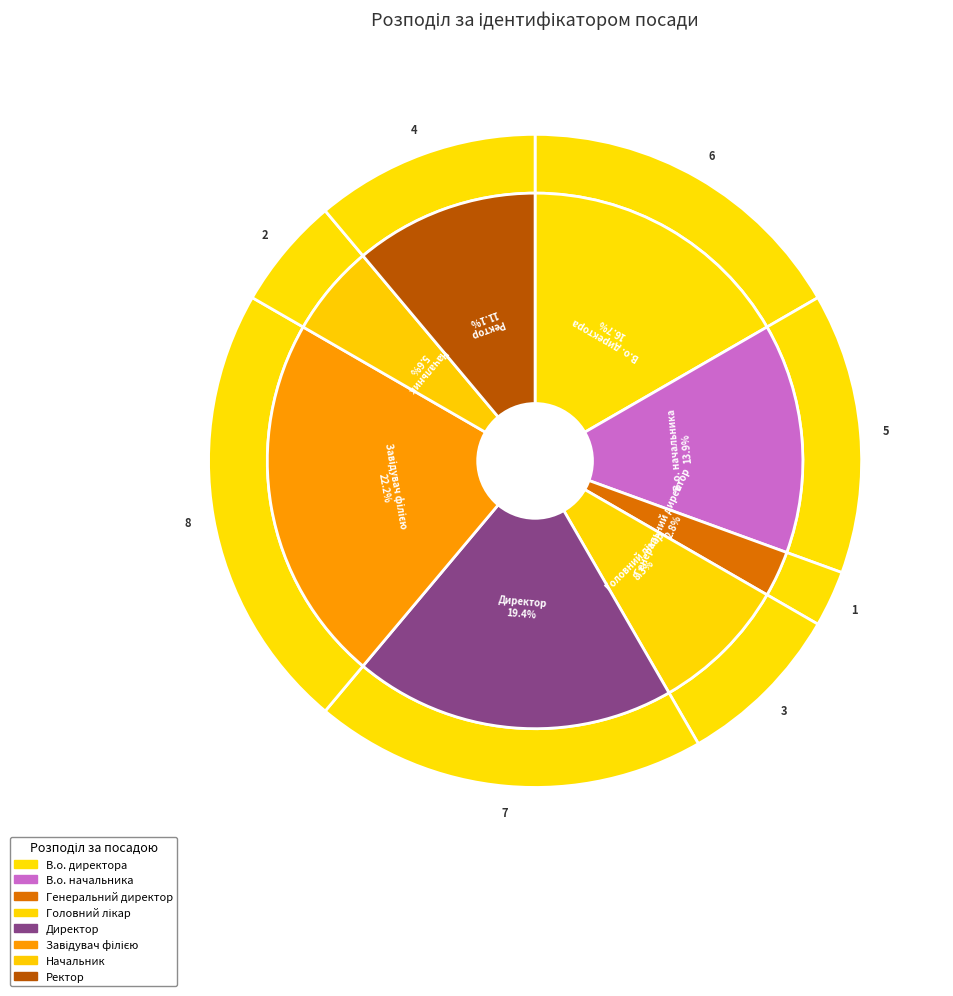

Which has a higher value, Головний лікар or В.о. начальника?

В.о. начальника